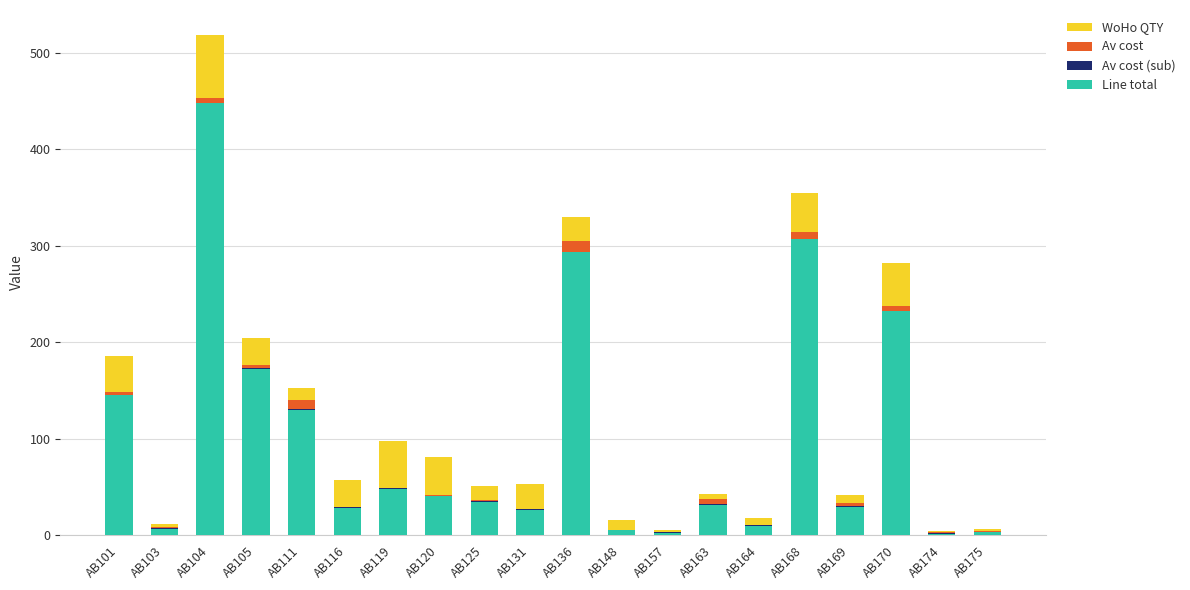

Count the number of categories in the chart.

20